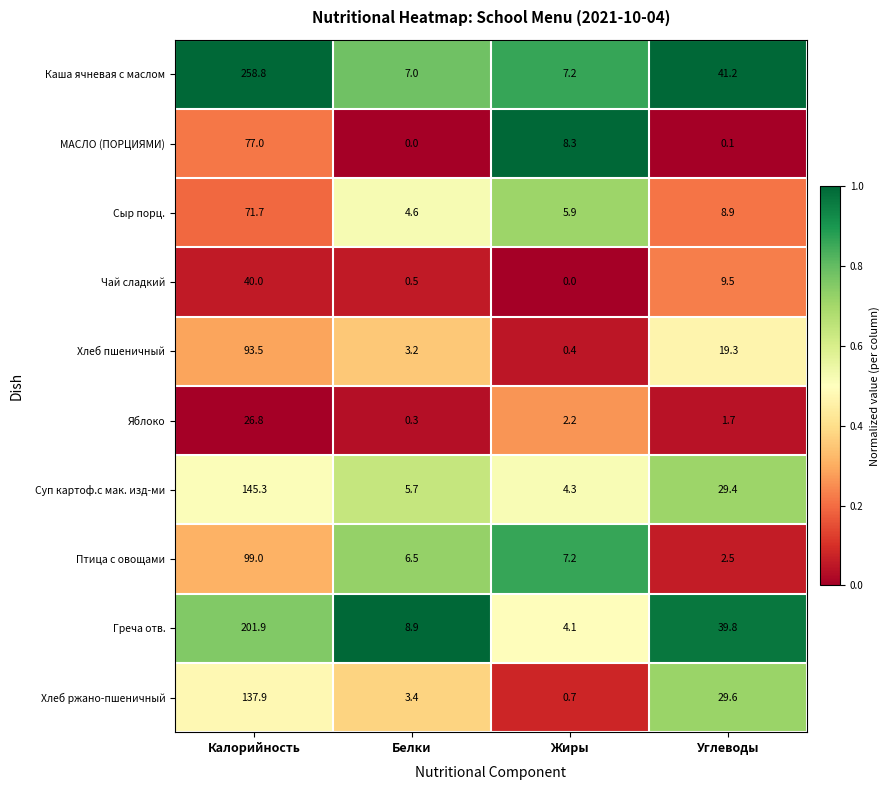

Is it true that Хлеб ржано-пшеничный equals 3.4 at Белки?

True